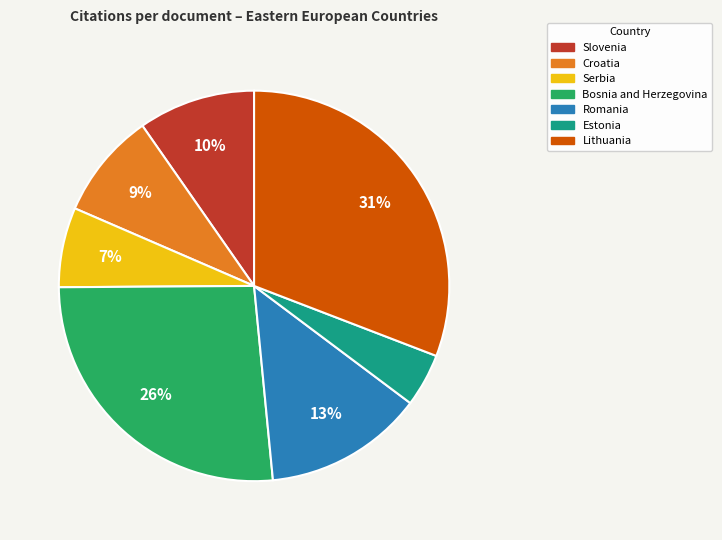

Is there any slice that represents more than half of the pie?

No